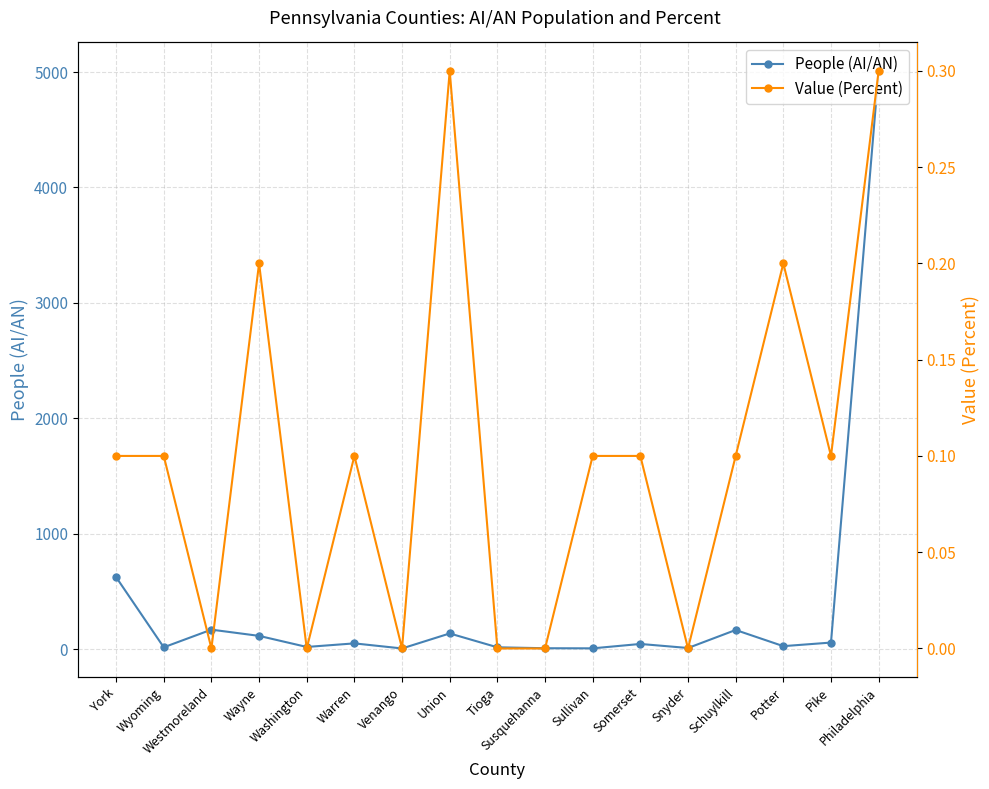

Does the chart have visible grid lines?

Yes